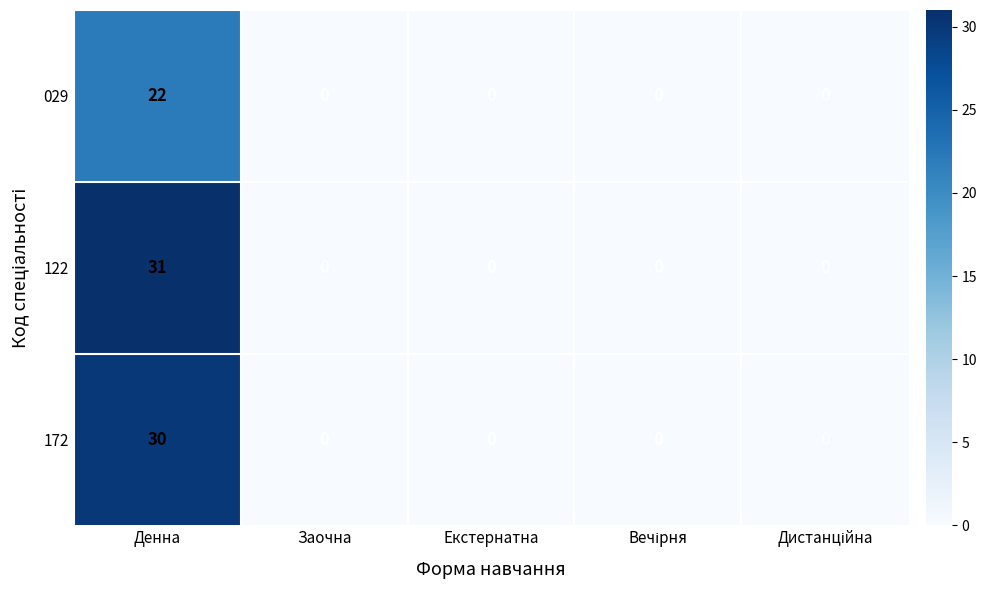

Rank the series by their maximum value, from highest to lowest.

122, 172, 029